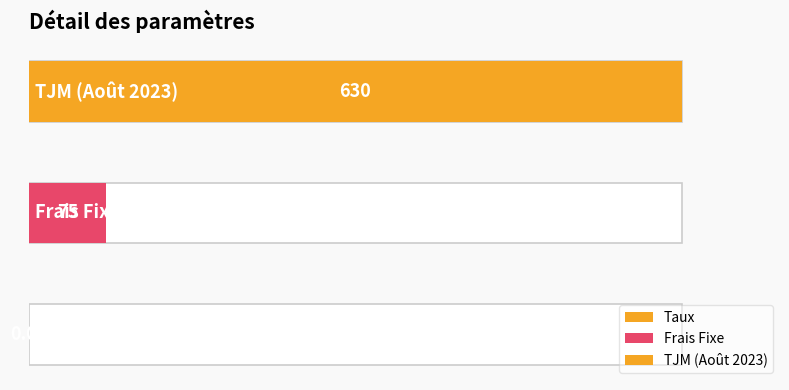

Reading right to left, what are all the values shown in this chart?

TJM (Août 2023)=630.0	Frais Fixe=75.0	Taux=0.1